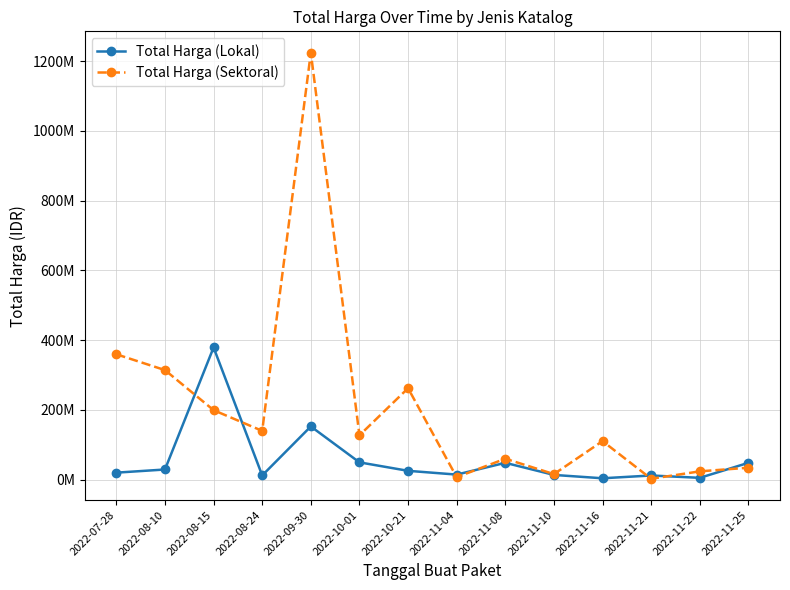

List the series in order of their overall mean, highest first.

Total Harga (Sektoral), Total Harga (Lokal)